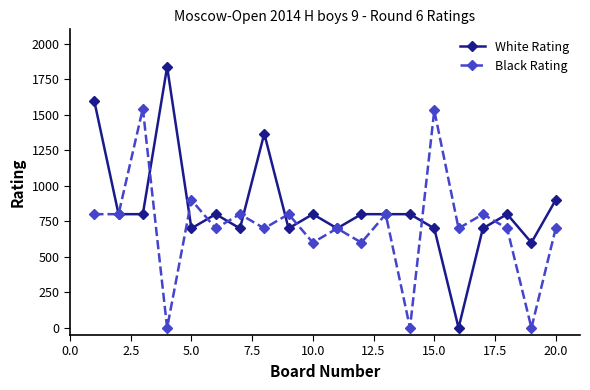

What is the average value of the White Rating series?

845